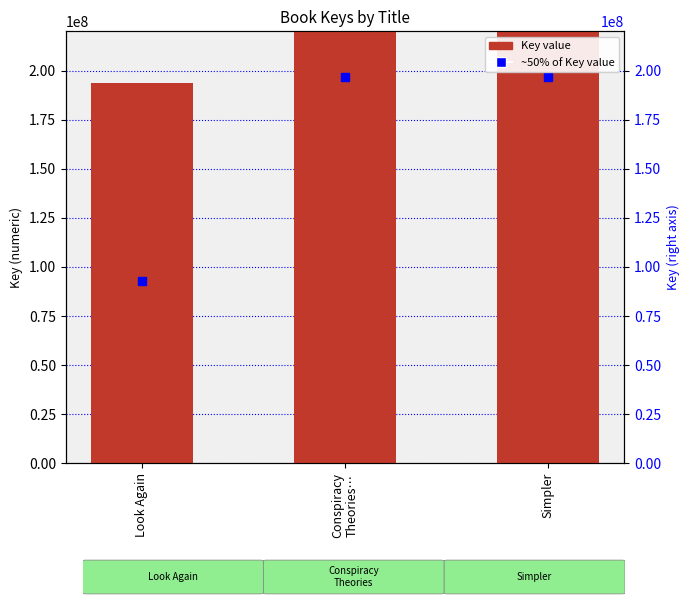

What is the difference between the values at Conspiracy
Theories… and Simpler?

296